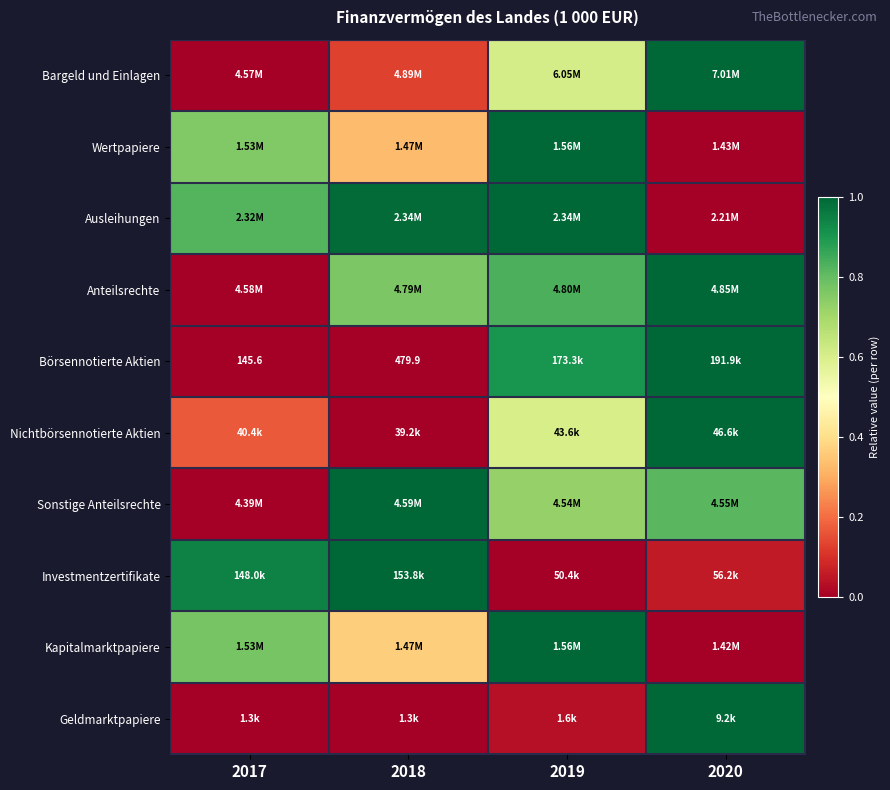

At how many categories does at least one series exceed 0?

4